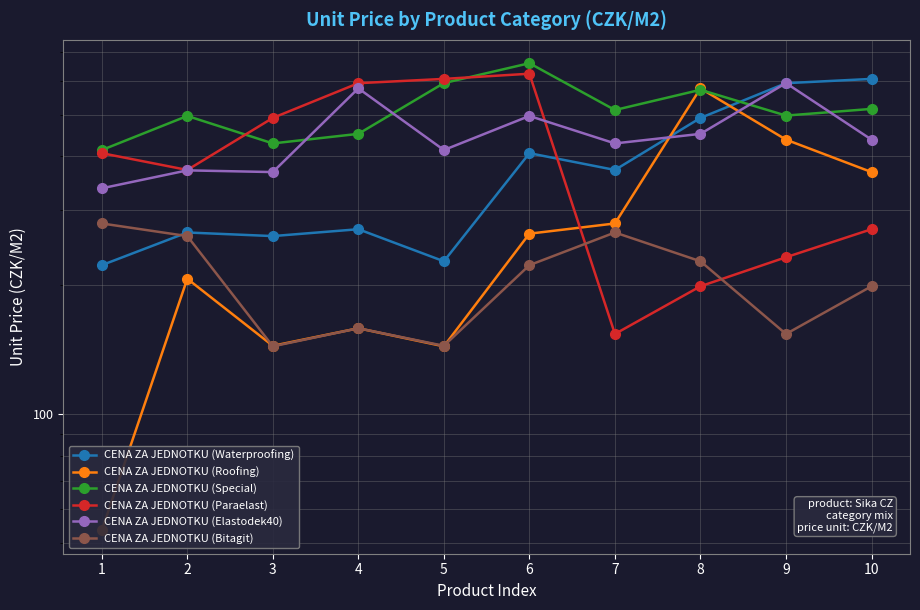

What is the value of the CENA ZA JEDNOTKU (Waterproofing) point at the 2nd from the left?

265.7